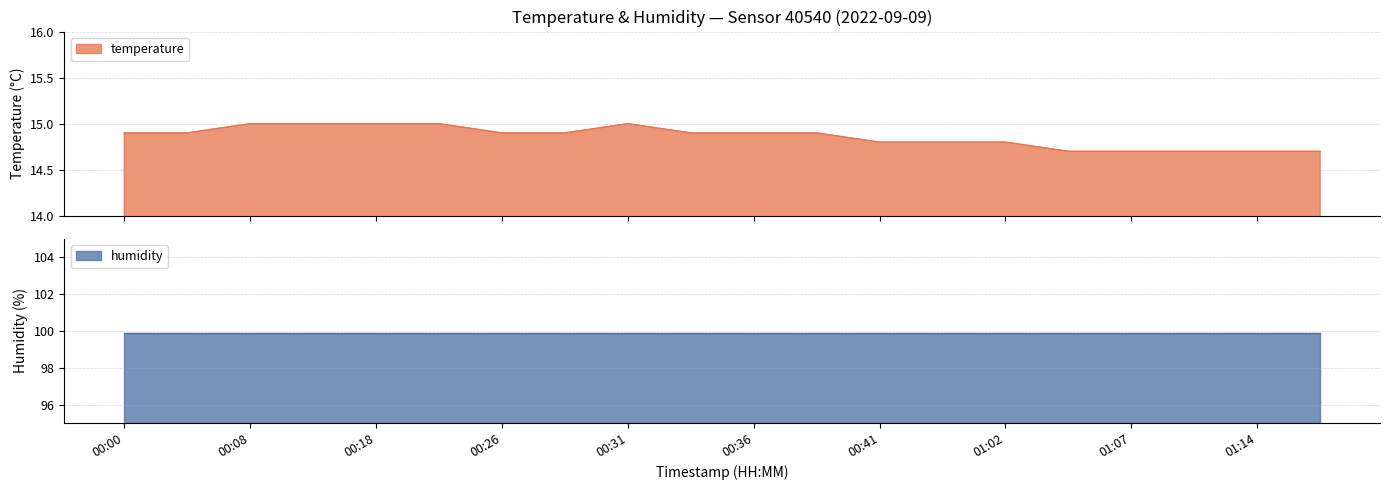

The value at 00:16 is 15.0. True or false?

True